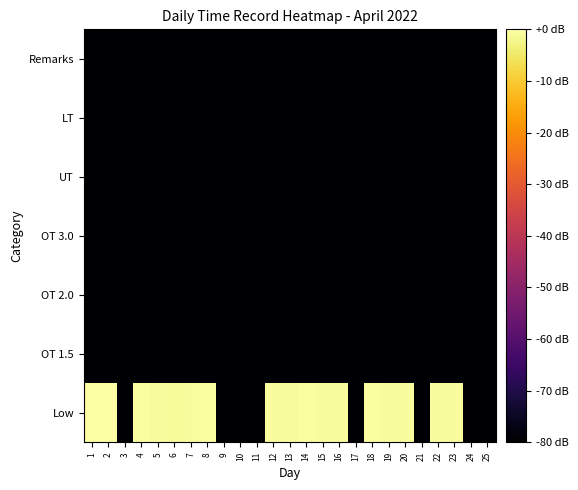

Which series has the largest range (max minus min)?

Low